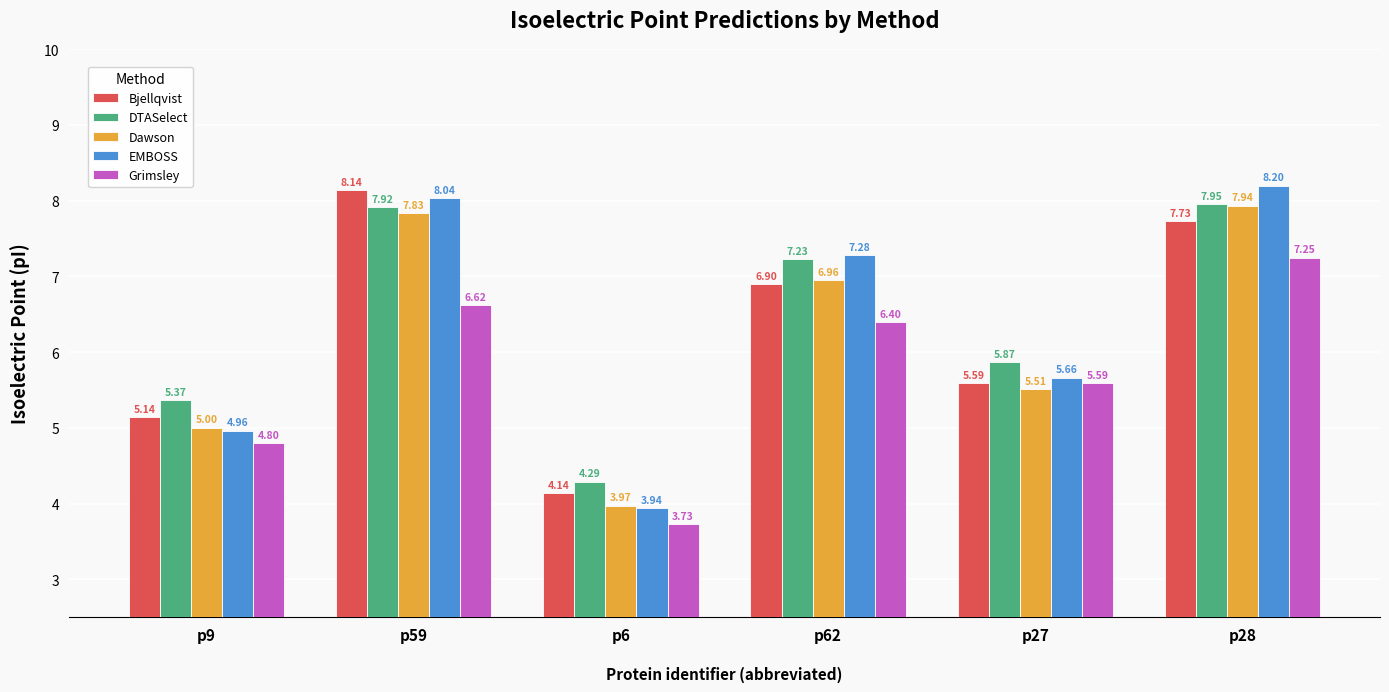

Where does the Bjellqvist series first go above 6?

p59